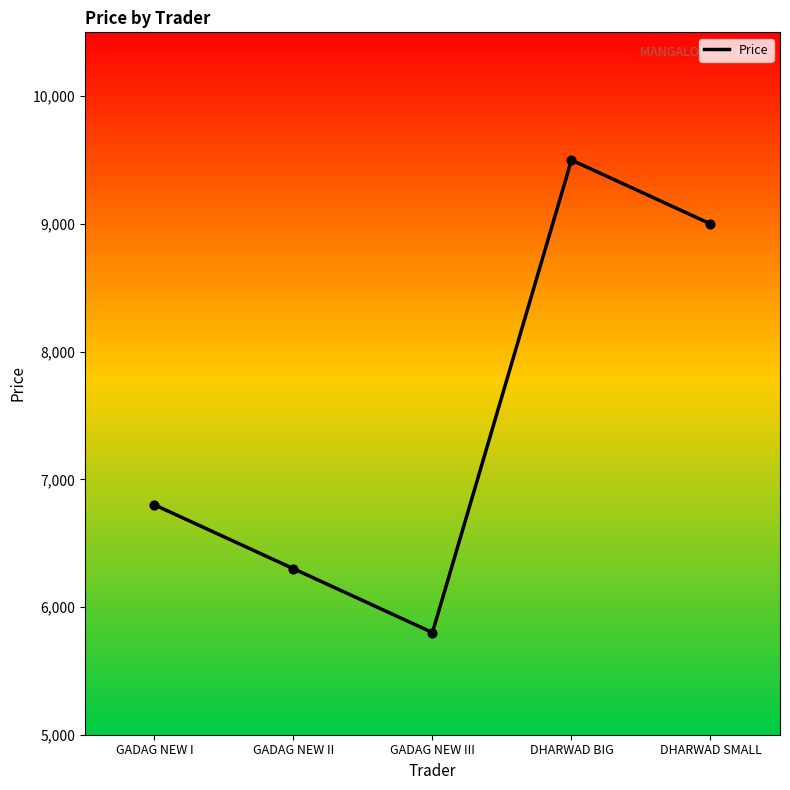

Between GADAG NEW II and GADAG NEW III, which is larger?

GADAG NEW II